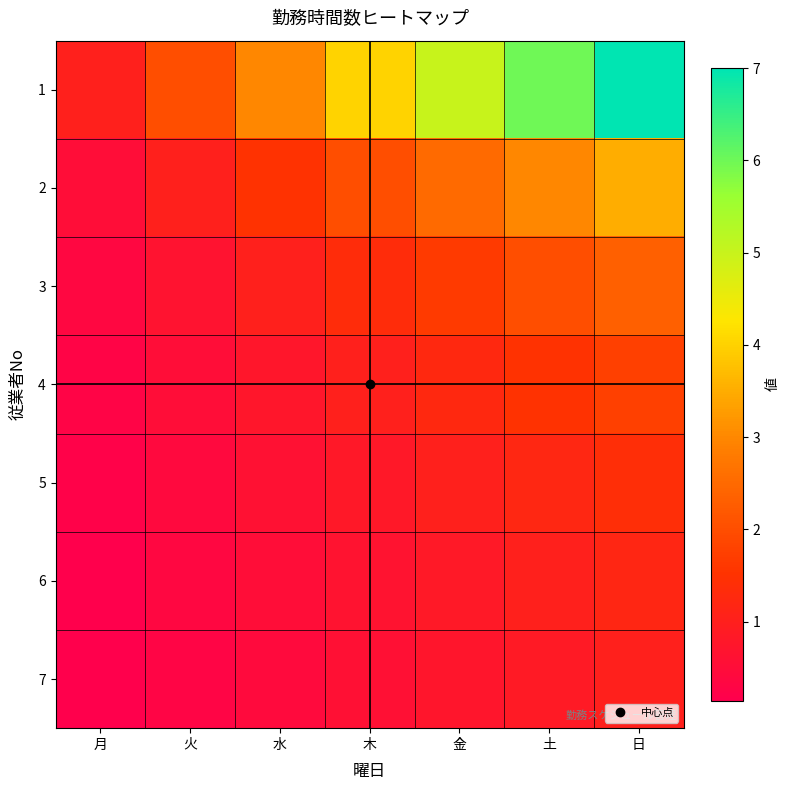

At how many categories does at least one series exceed 0?

7